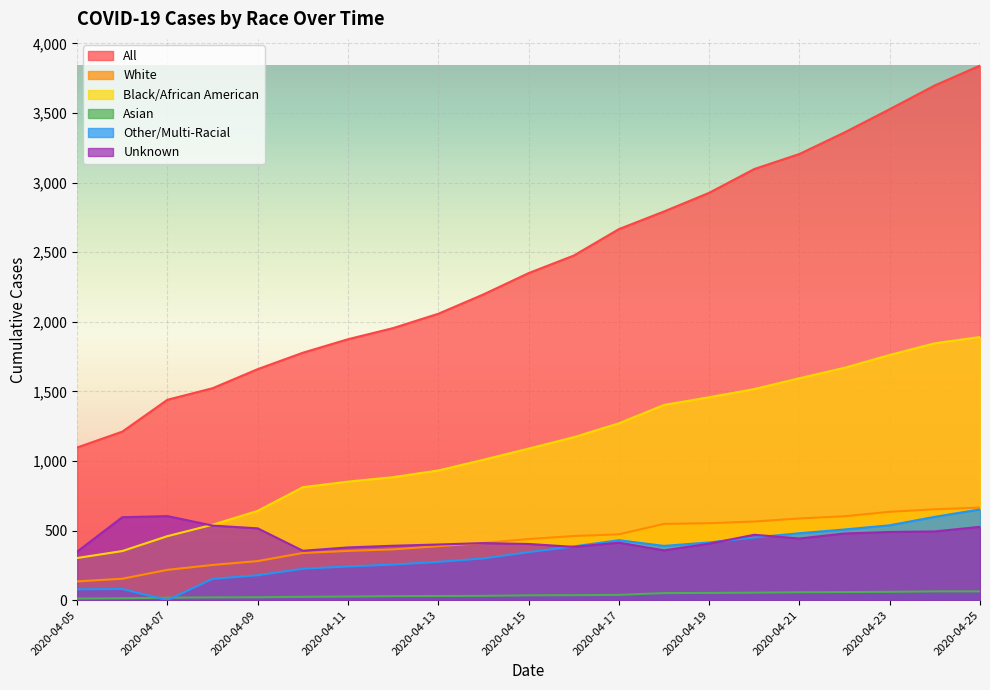

At 2020-04-20, list the series in order from smallest to largest.

Asian, Other/Multi-Racial, Unknown, White, Black/African American, All